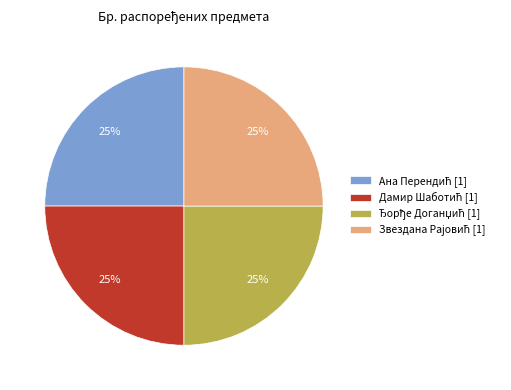

To the nearest percent, what is the average slice percentage?

25%